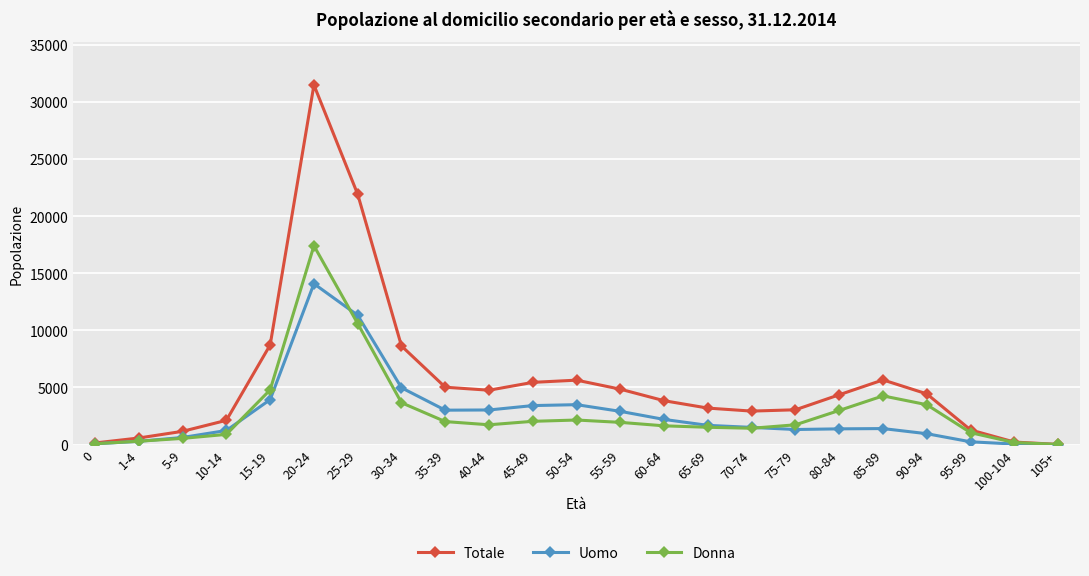

At which label is Donna closest to 8705?

25-29